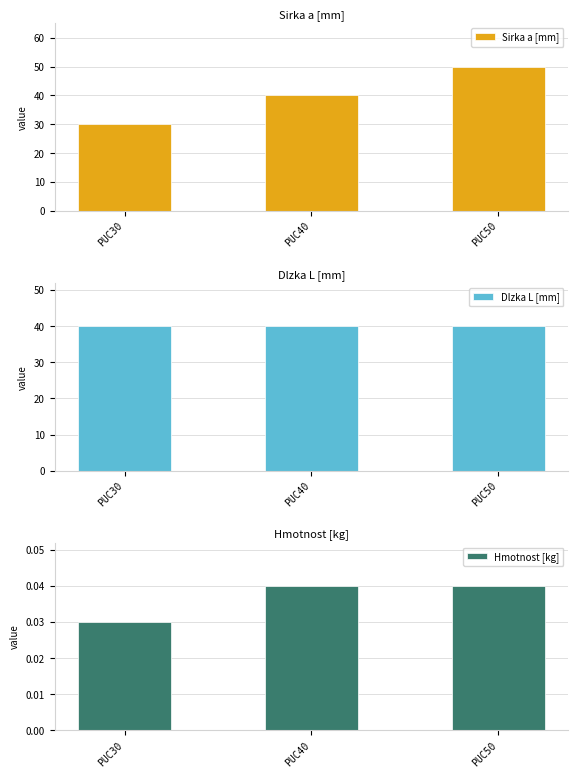

How many groups of bars are there?

3